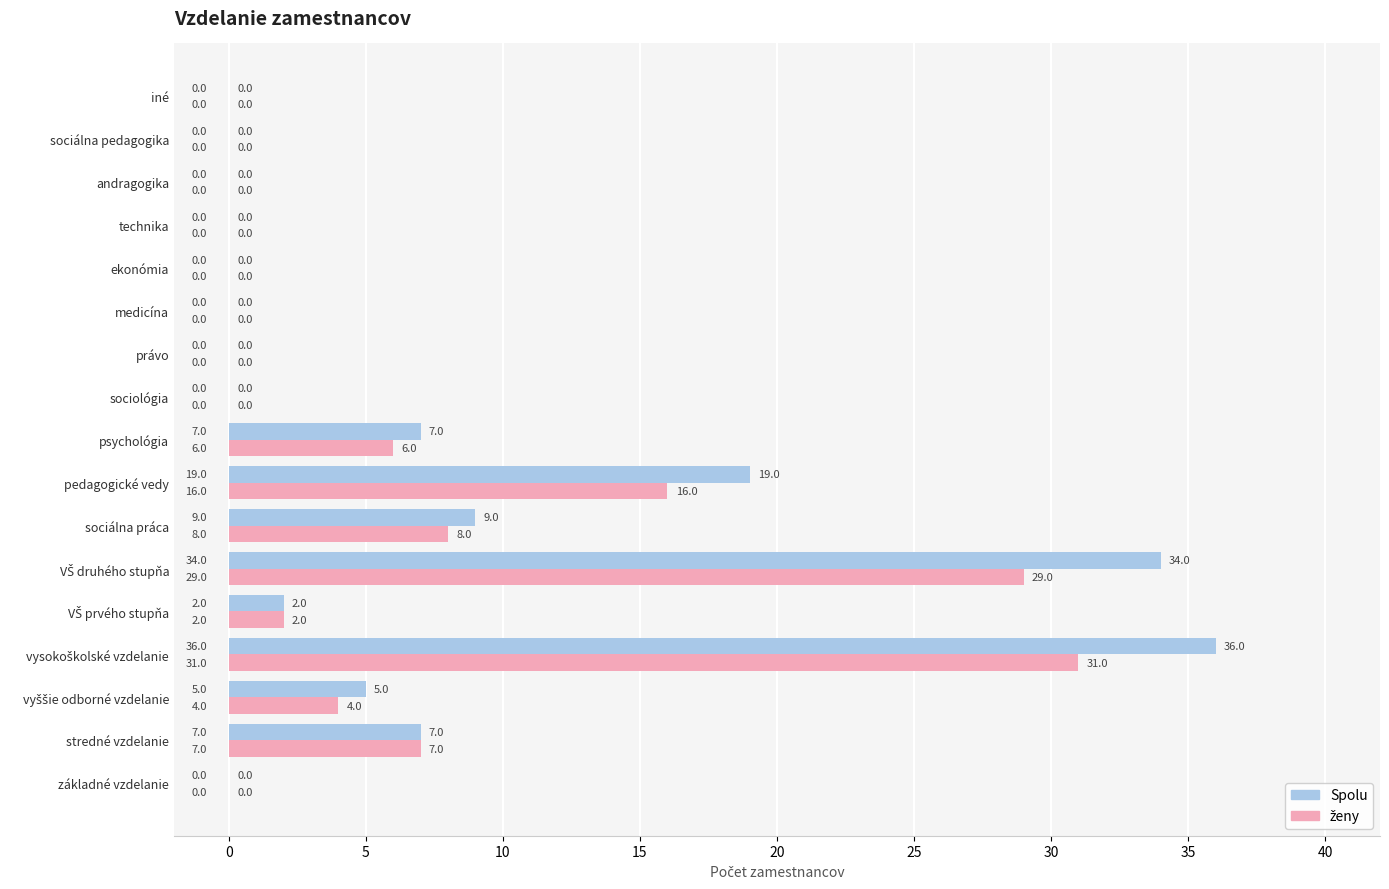

What is the highest value of the Spolu series?

36